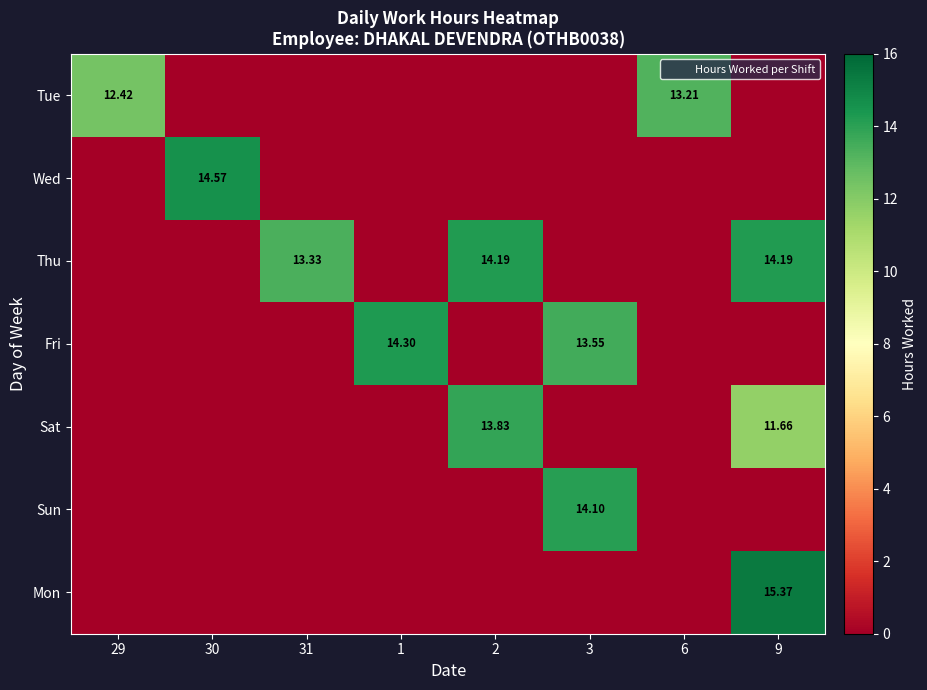

What is the highest value of the Tue series?

13.2